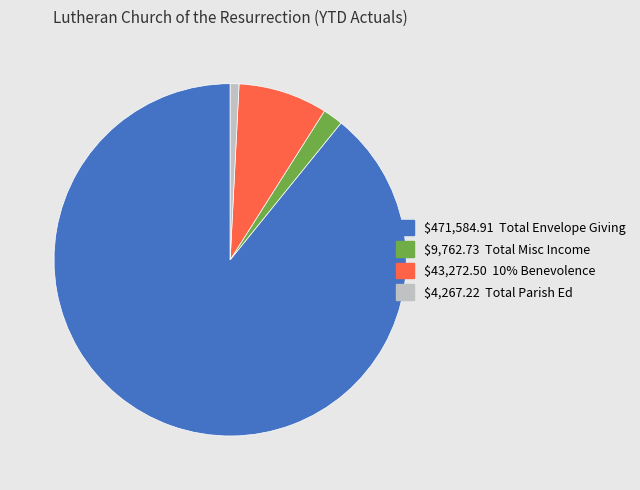

Does any single category account for the majority?

Yes